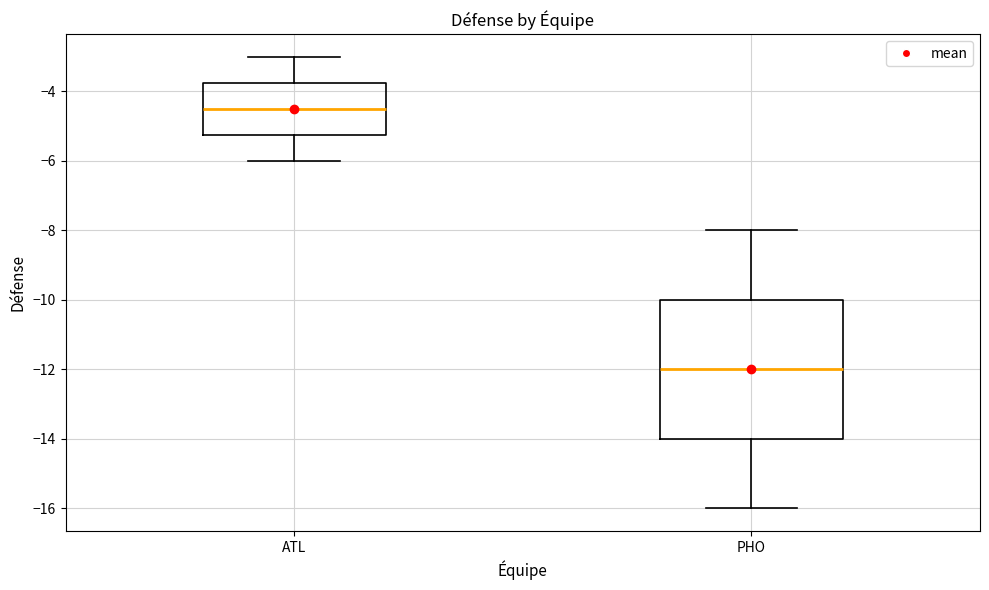

Comparing the boxes themselves (not the whiskers), which one is the tallest?

PHO